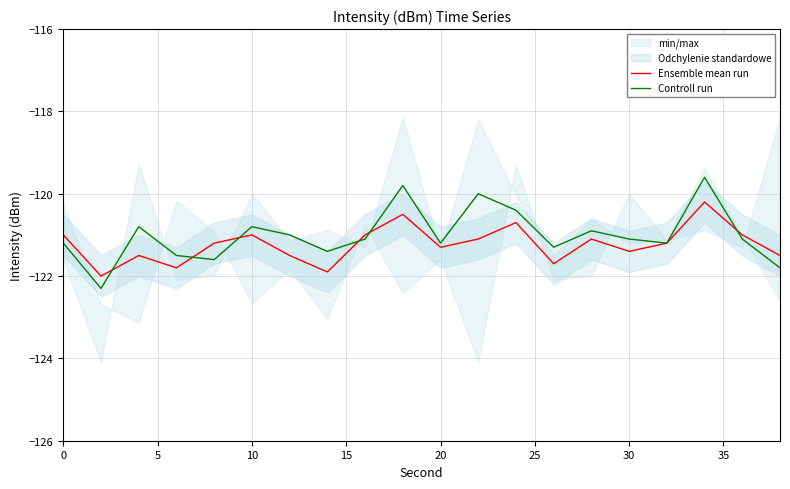

How many interior local peaks does the Ensemble mean run series have?

6